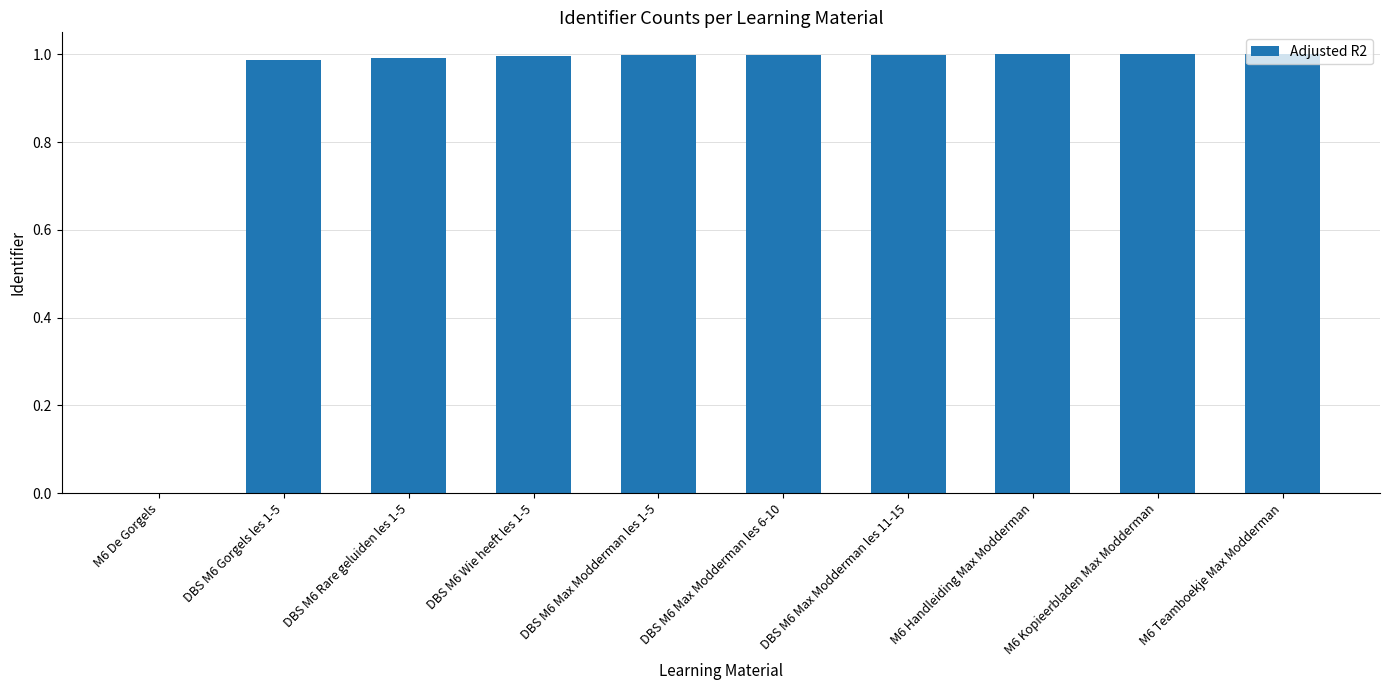

The chart shows a value of -0.6 at M6 De Gorgels. True or false?

False